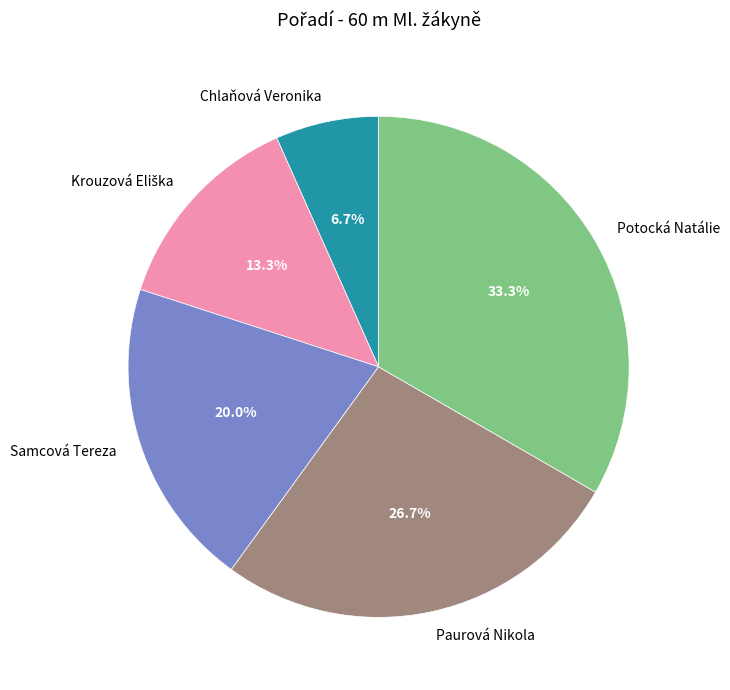

What is the largest slice in the pie chart?

Potocká Natálie